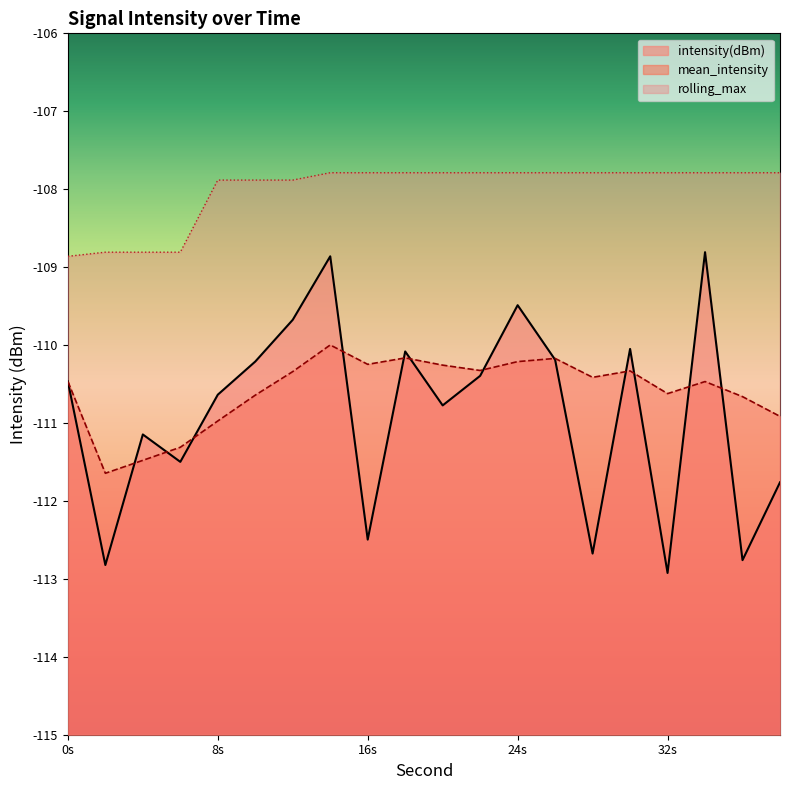

Between 22 and 14, which is larger?

14